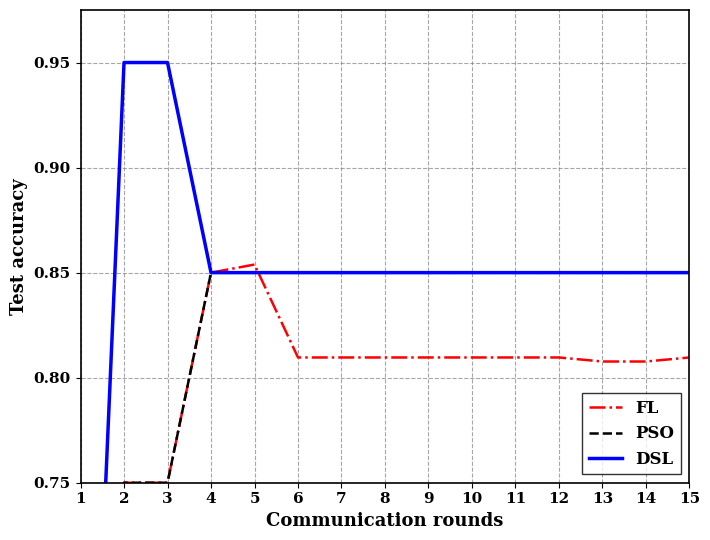

Which series has the largest range (max minus min)?

FL